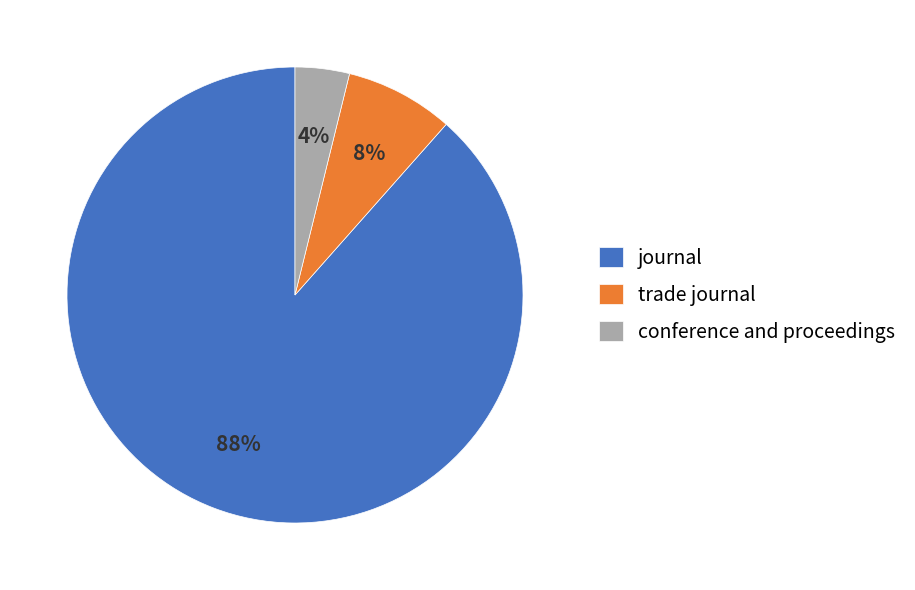

Which slice is the smallest?

conference and proceedings